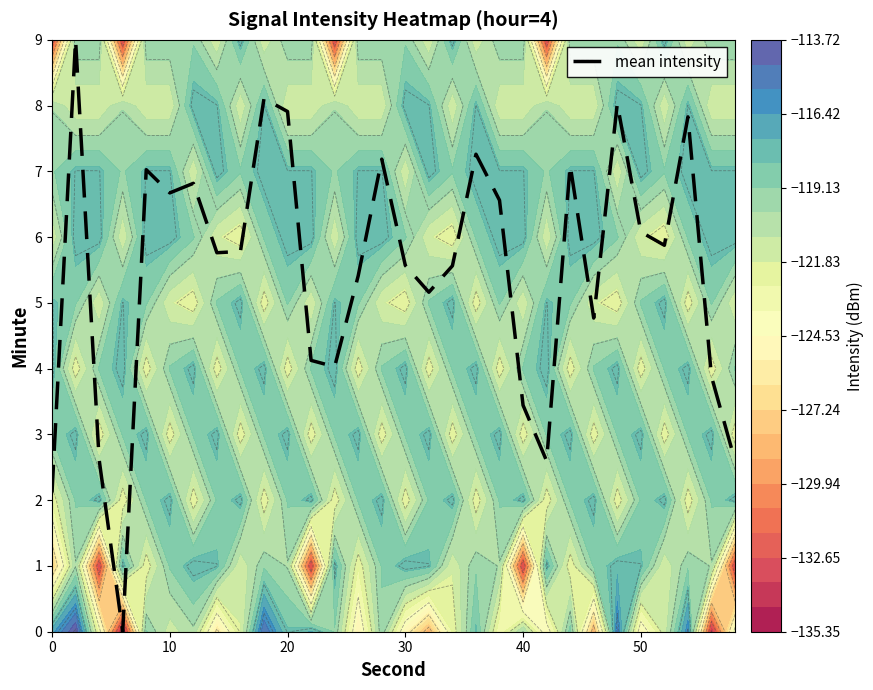

What is the highest value of the mean intensity series?

9.0